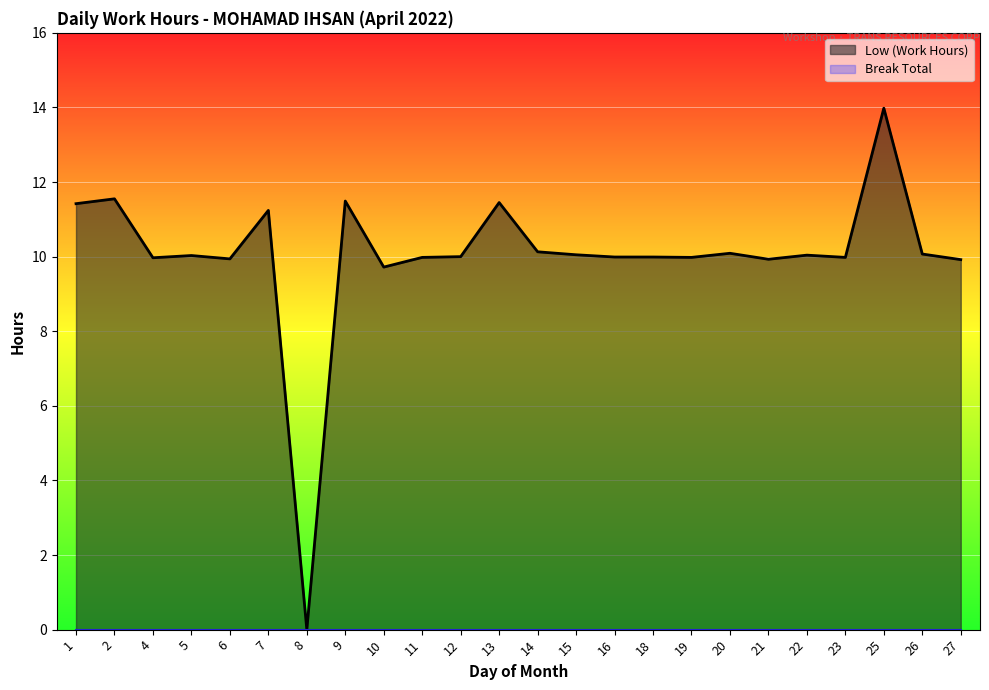

What is the value of the 9th point from the left?

9.7